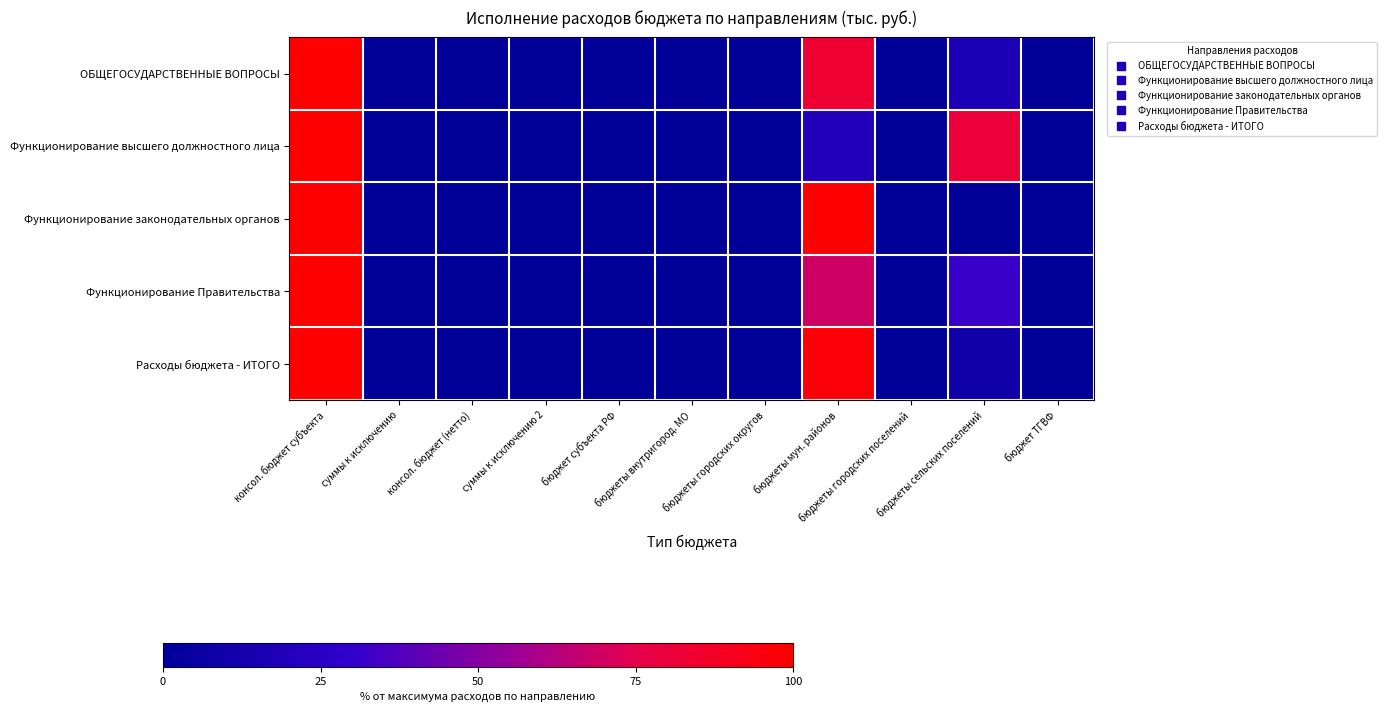

Rank the series at консол. бюджет субъекта from lowest to highest value.

ОБЩЕГОСУДАРСТВЕННЫЕ ВОПРОСЫ, Функционирование высшего должностного лица, Функционирование законодательных органов, Функционирование Правительства, Расходы бюджета - ИТОГО